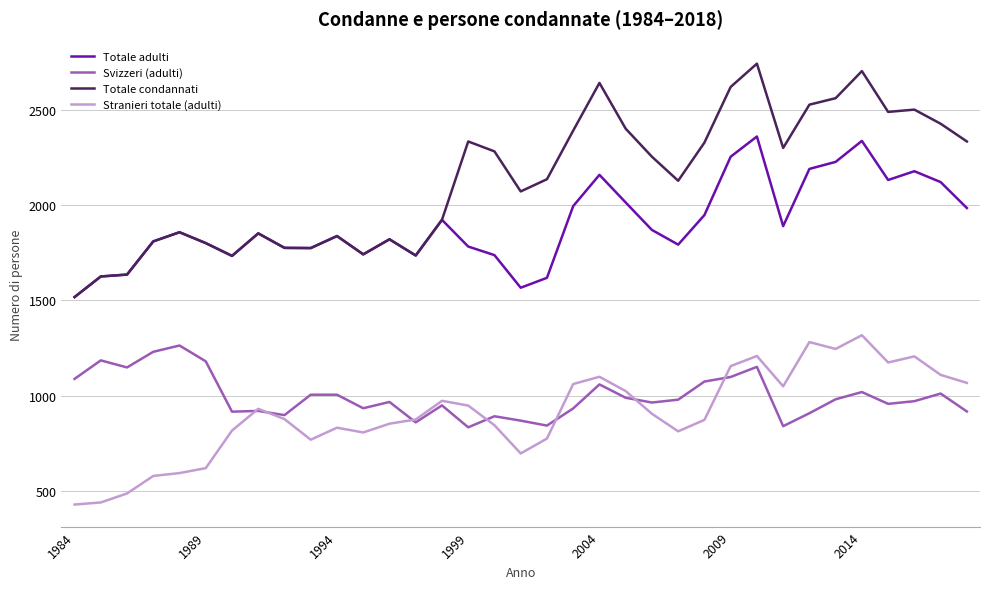

Which series has the largest total across all categories?

Totale condannati